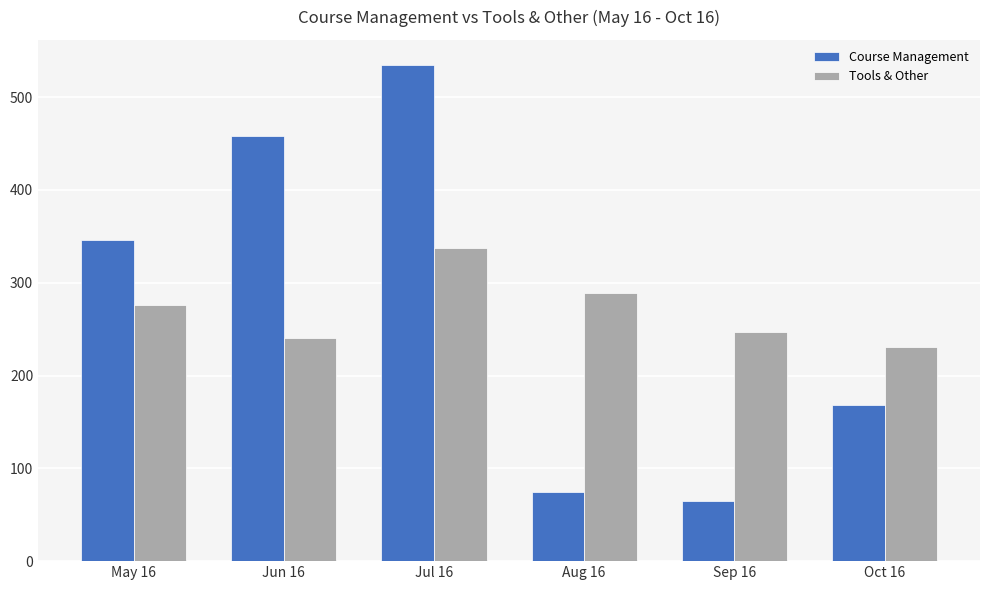

Rank the categories by Course Management value from lowest to highest.

Sep 16, Aug 16, Oct 16, May 16, Jun 16, Jul 16